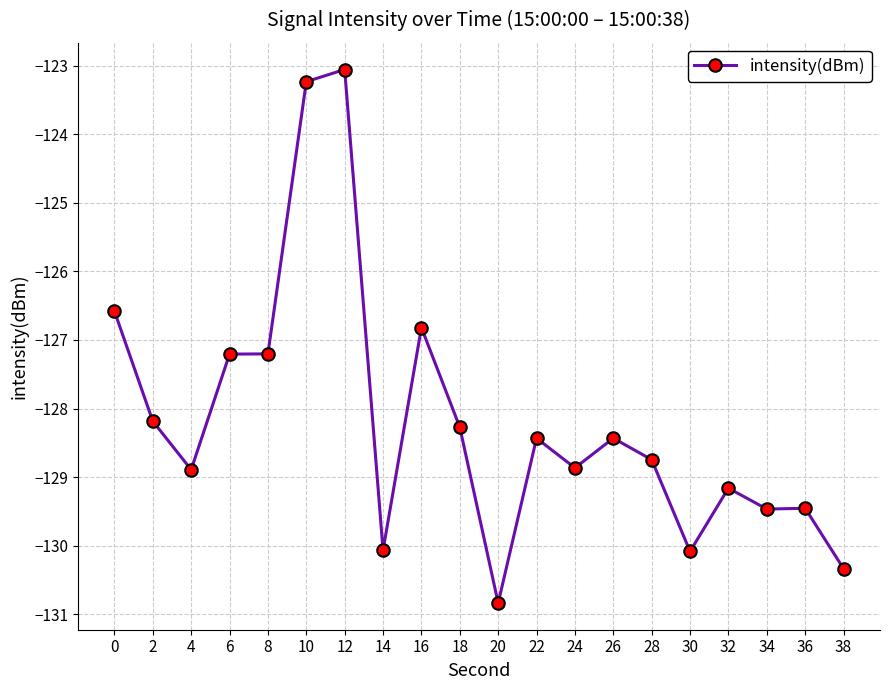

The value at 10 is -123.2. True or false?

True